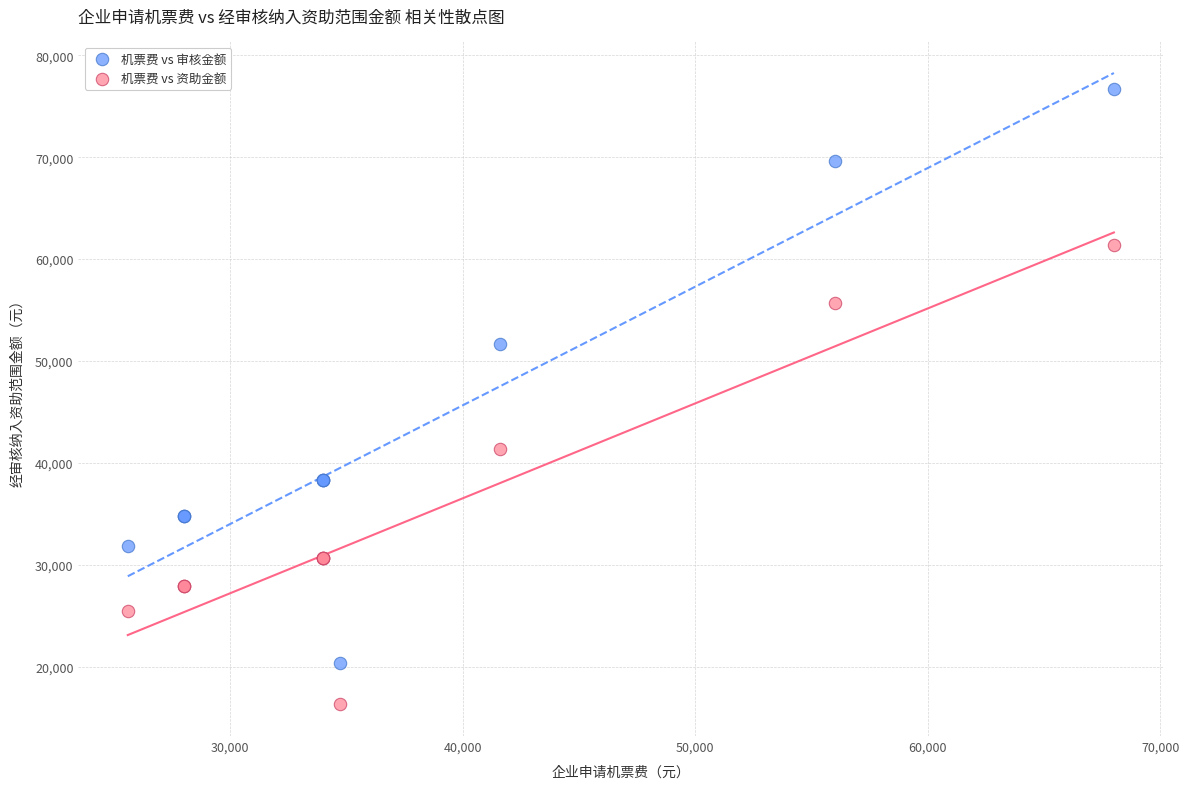

In the 机票费 vs 审核金额 series, what Y value is closest to 48516?

51641.4